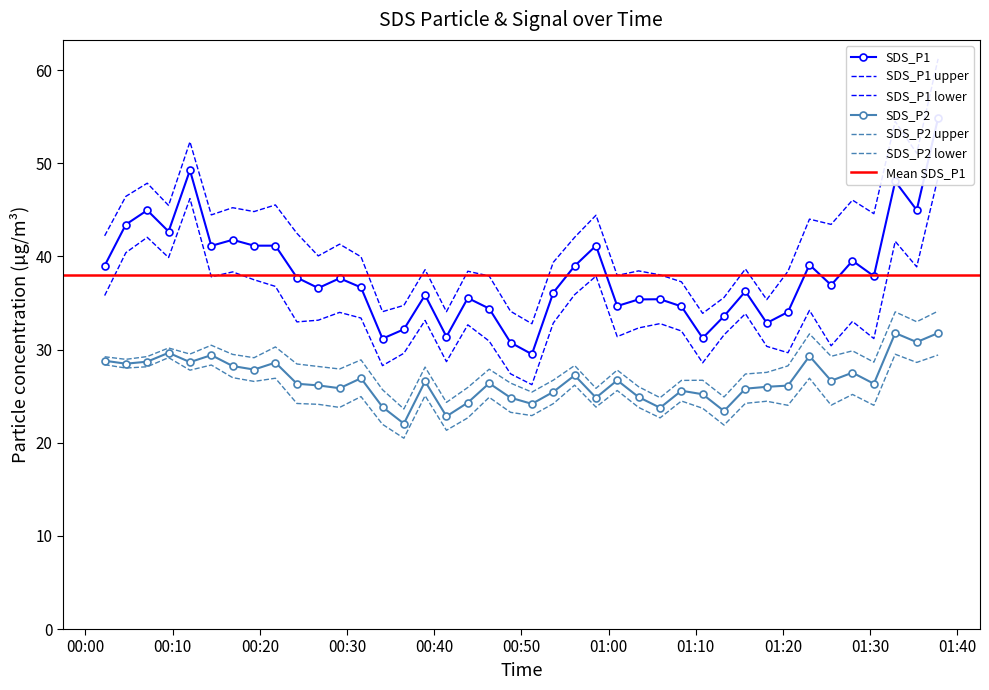

The value of SDS_P2 at 2021/04/30 01:30:25 is 26.3. True or false?

True